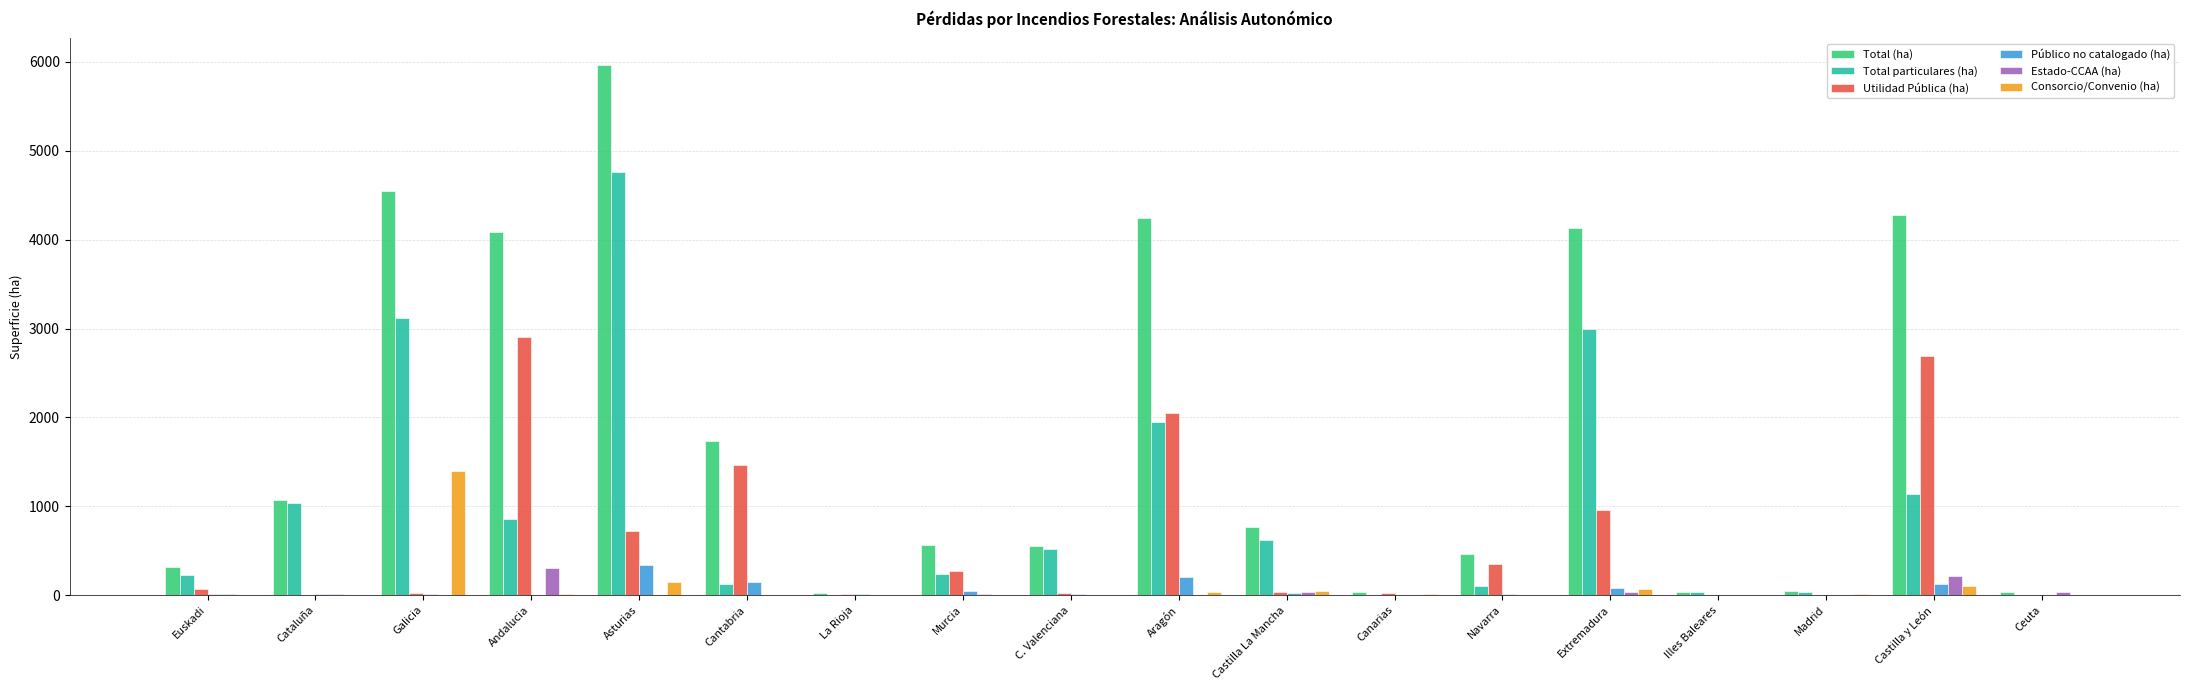

Which series has the largest total across all categories?

Total (ha)